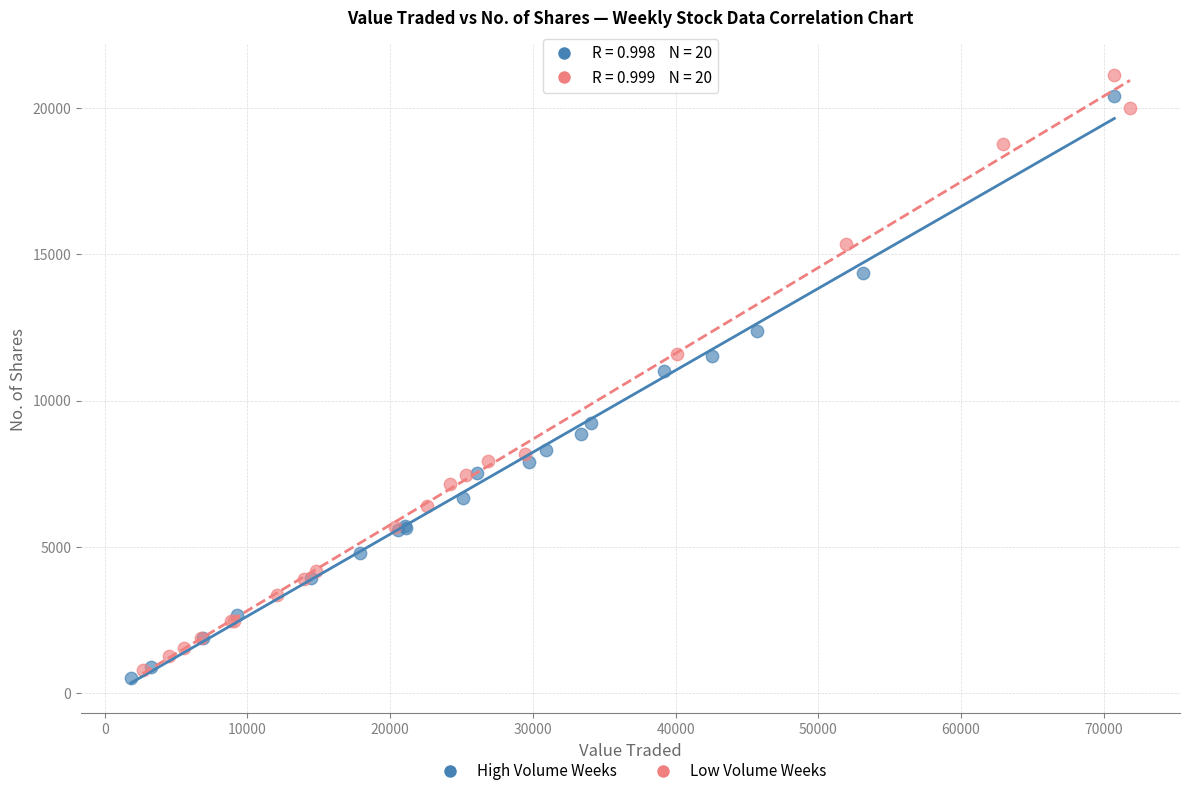

Which series has the widest spread of Y values?

Low Volume Weeks